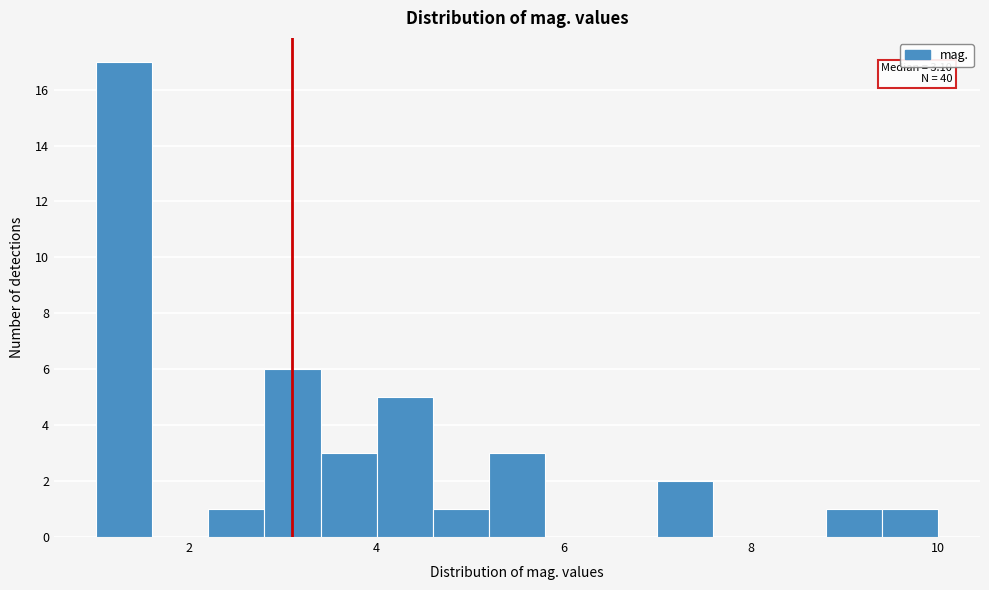

Around what value on the x-axis is the tallest bar? Give the approximate position of its centre, as read against the axis.

1.4